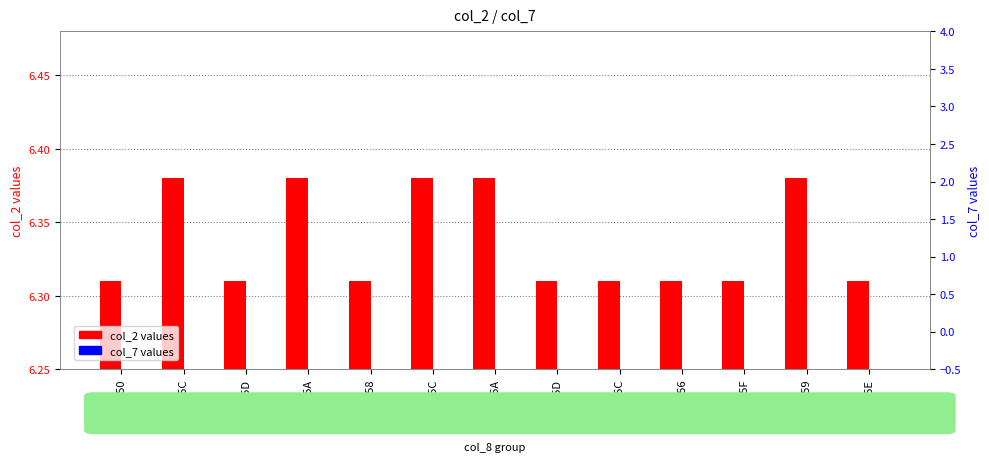

Reading right to left, transcribe all the data shown in this chart.

col_2 values: 6.3	6.4	6.3	6.3	6.3	6.3	6.4	6.4	6.3	6.4	6.3	6.4	6.3
col_7 values: 0.0	0.0	0.0	0.0	0.0	0.0	0.0	0.0	0.0	0.0	0.0	0.0	0.0